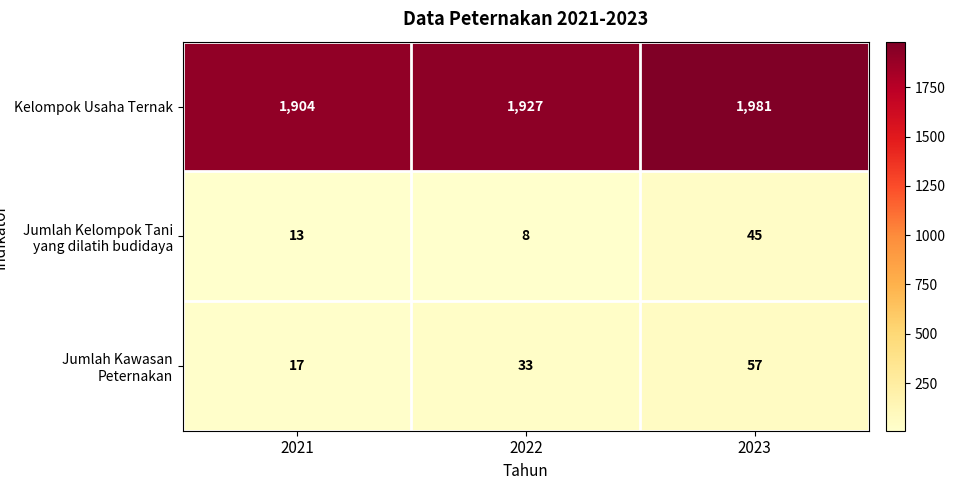

What is the sum of all Kelompok Usaha Ternak values?

5812